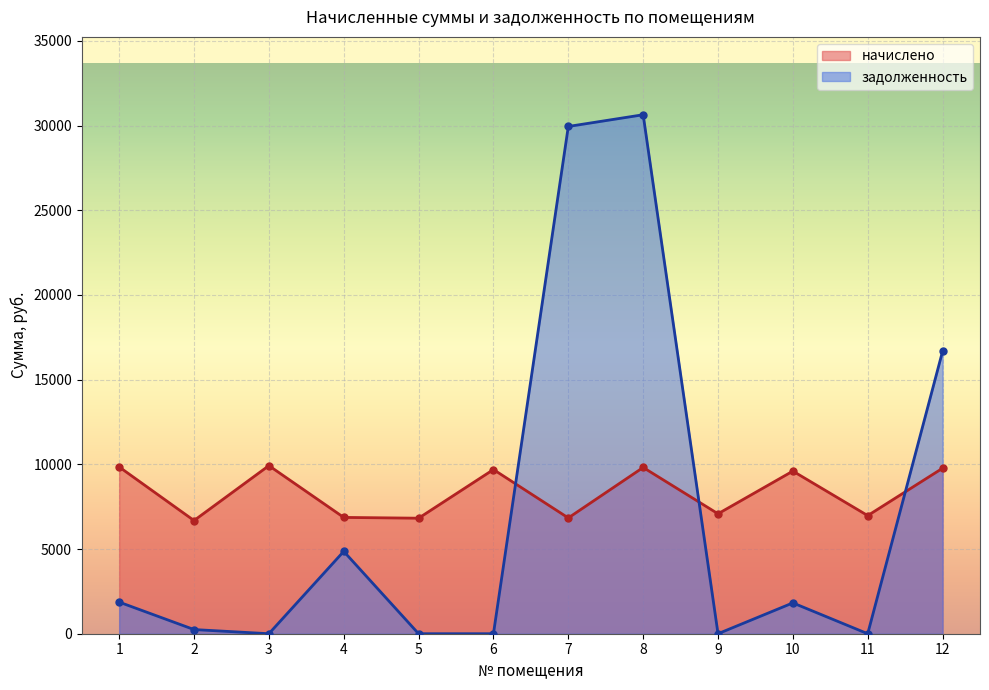

What is the greatest value displayed?

30637.4